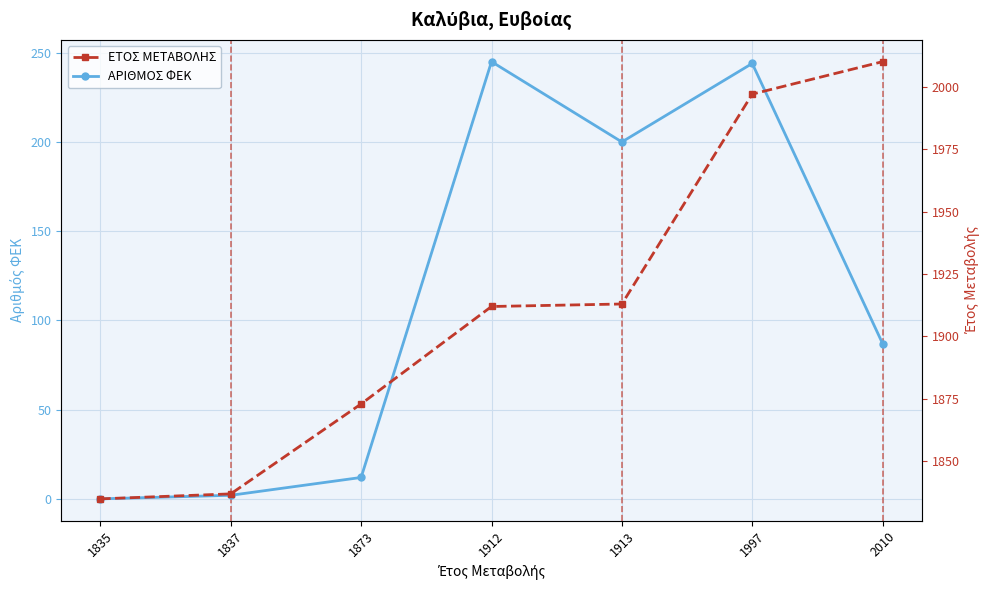

How many data points in ΑΡΙΘΜΟΣ ΦΕΚ are above 87?

3